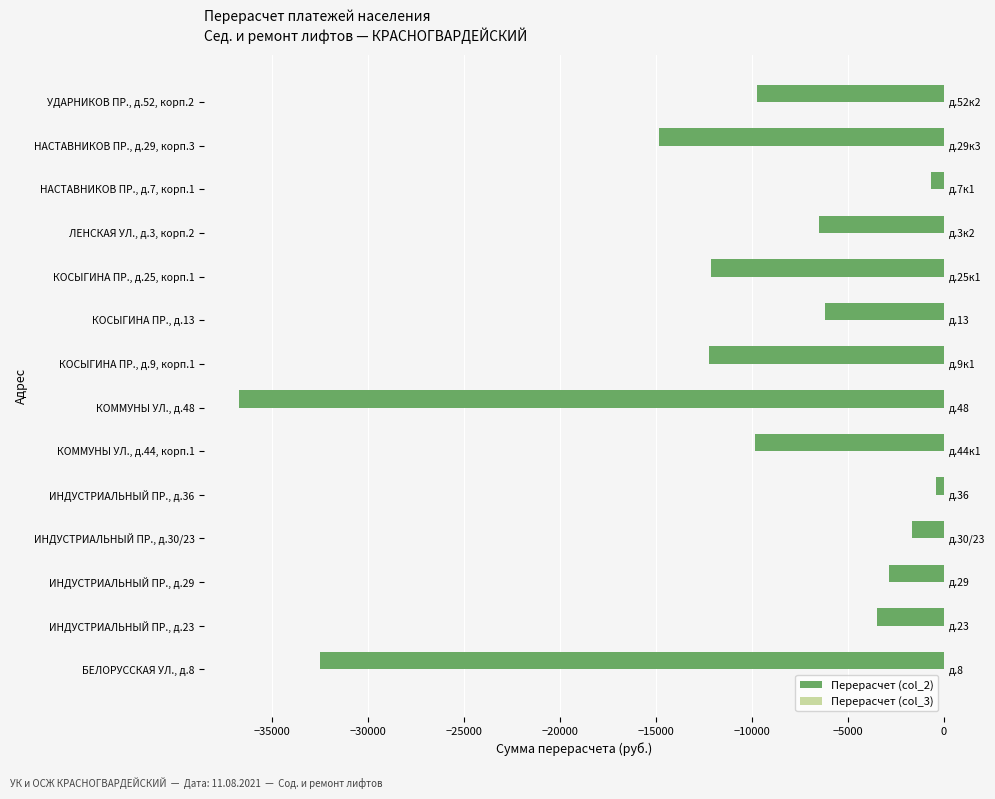

Rank the series by their average value, from lowest to highest.

Перерасчет (col_2), Перерасчет (col_3)